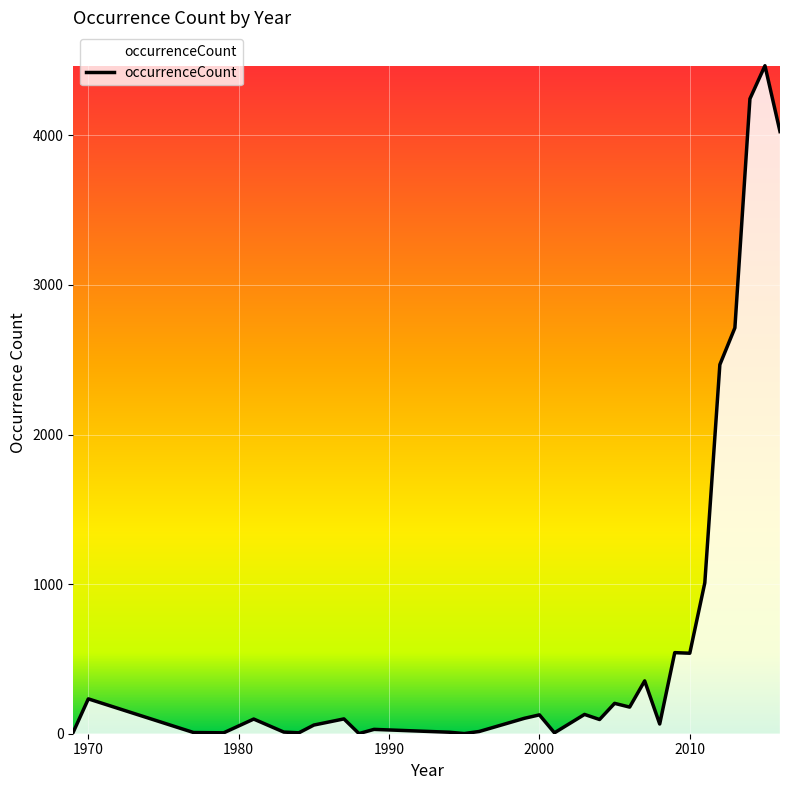

What is the difference between the second highest and minimum values?

4243